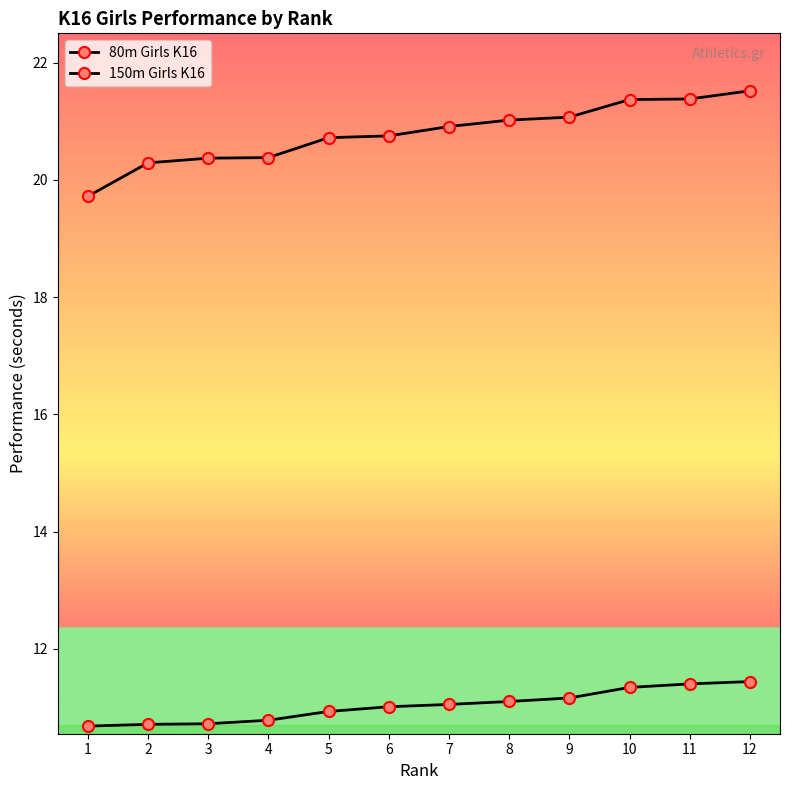

Is this an area chart (filled region under the line)?

No